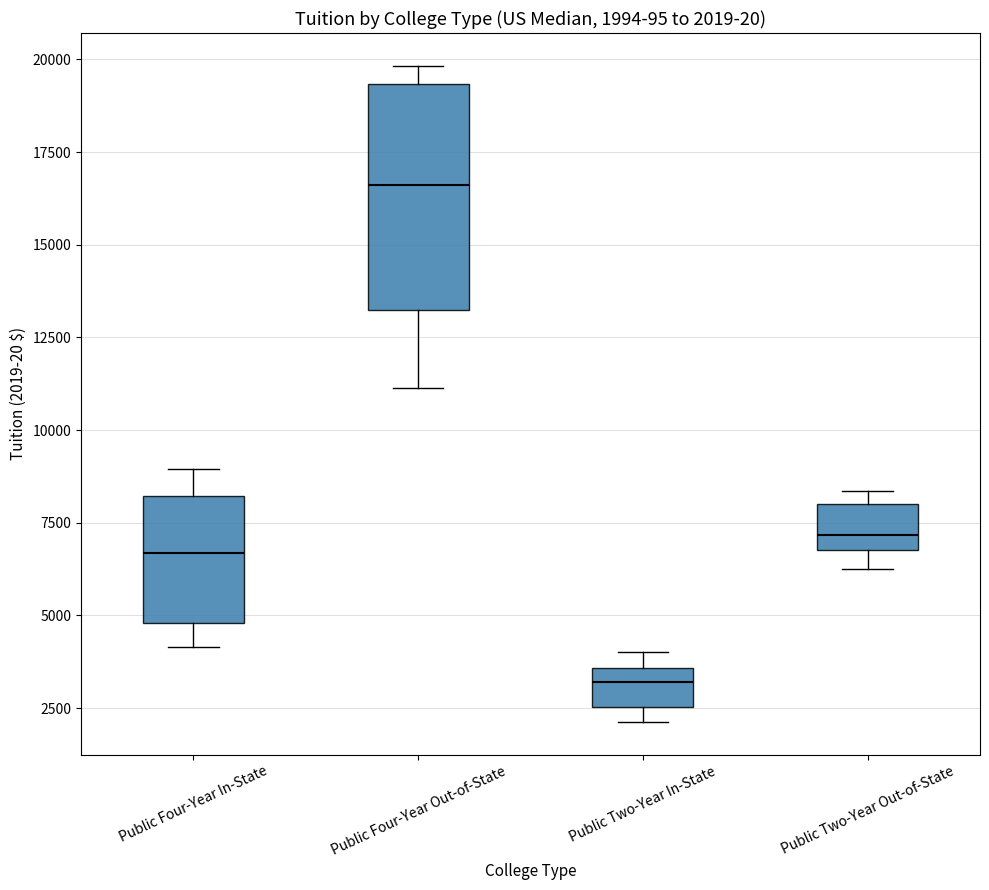

Which box's median line is the lowest?

Public Two-Year In-State